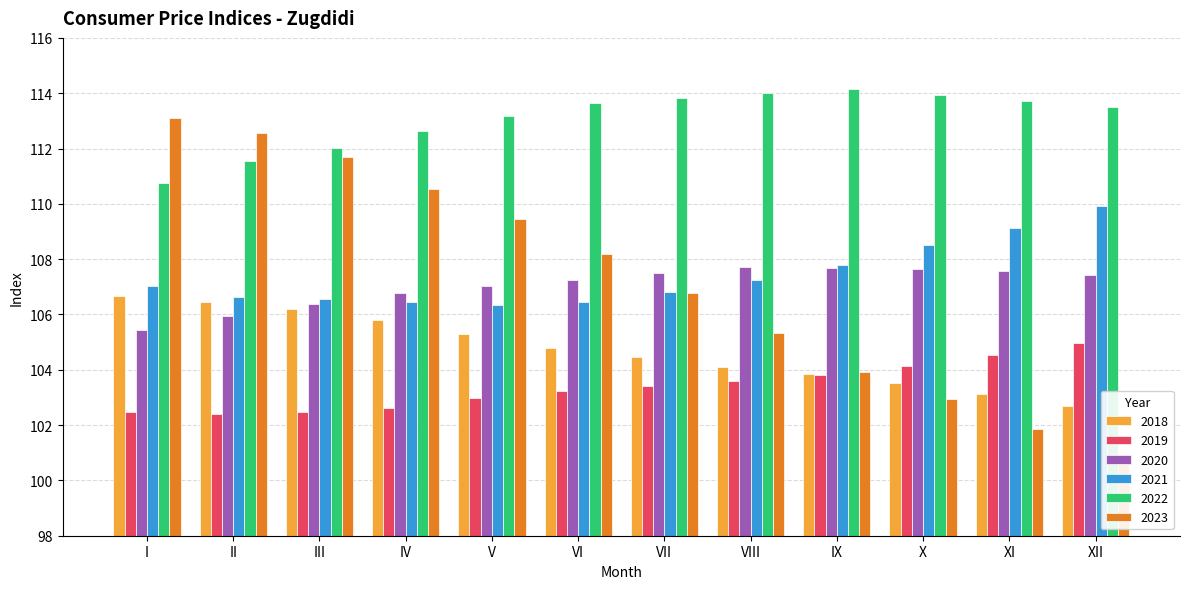

Is it true that 2021 equals 56.6 at VI?

False